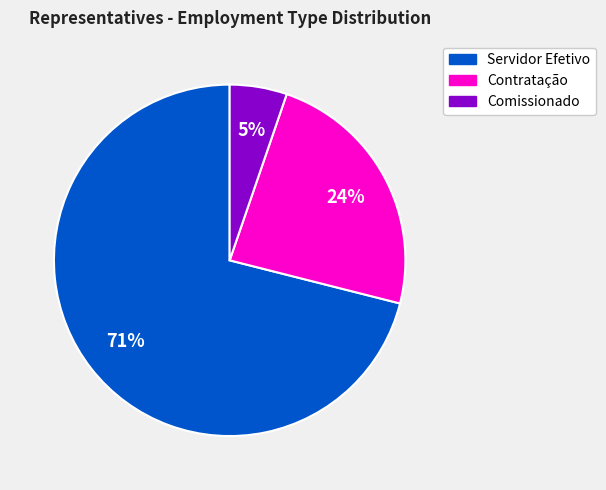

To the nearest percent, what percentage of the pie is Comissionado?

5%